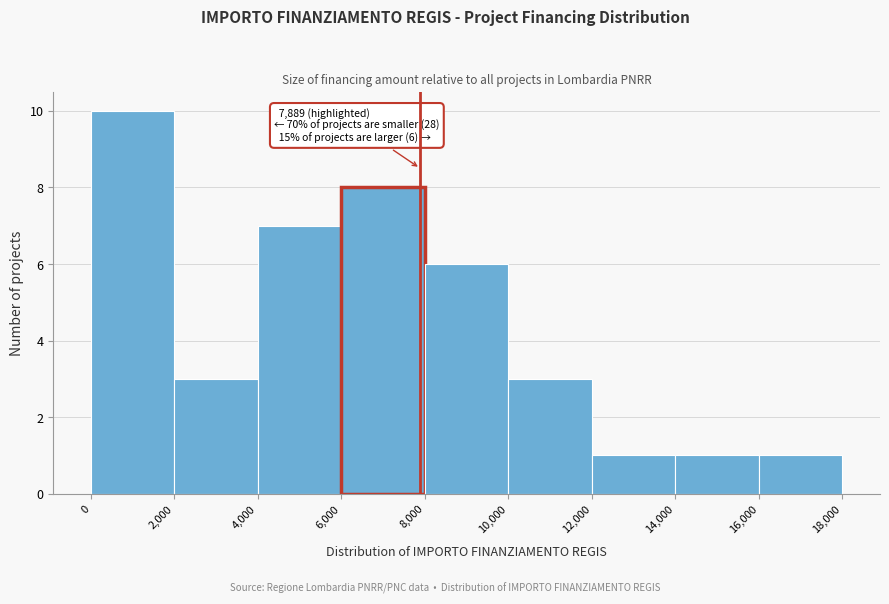

Over which range of the x-axis is the bar tallest?

0 to 2,000